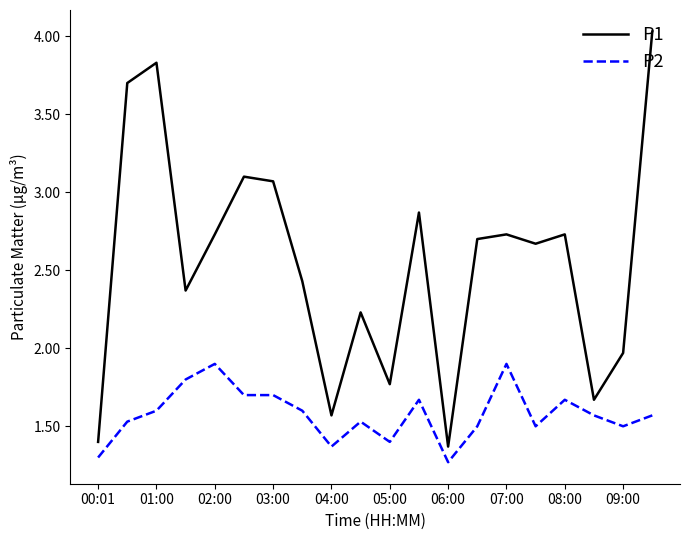

Which series has the largest range (max minus min)?

P1